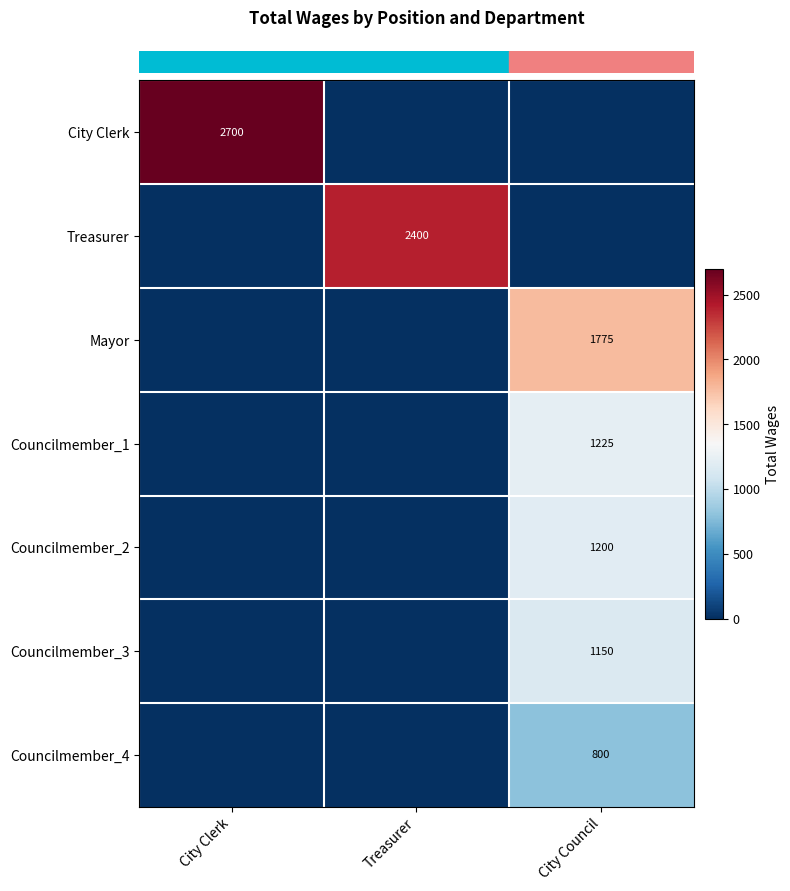

At which category does the chart reach its minimum across all series?

Treasurer